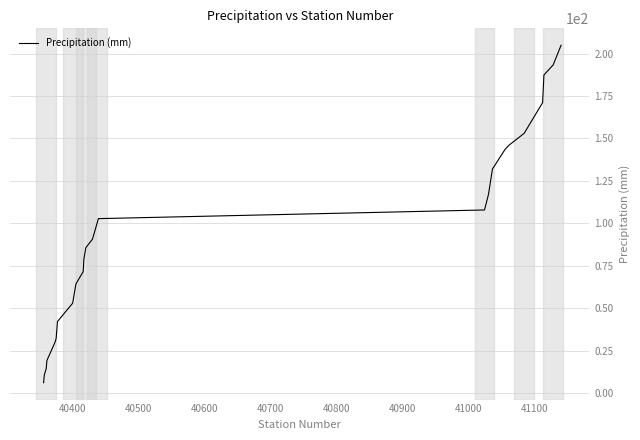

What is the greatest value displayed?

204.9